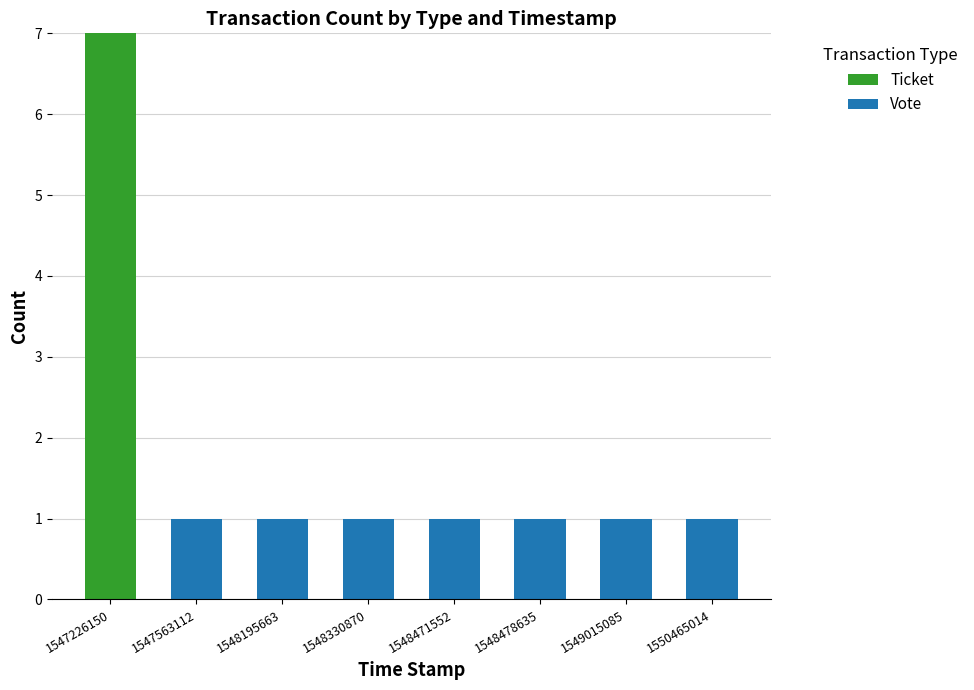

What is the highest value of the Ticket series?

7